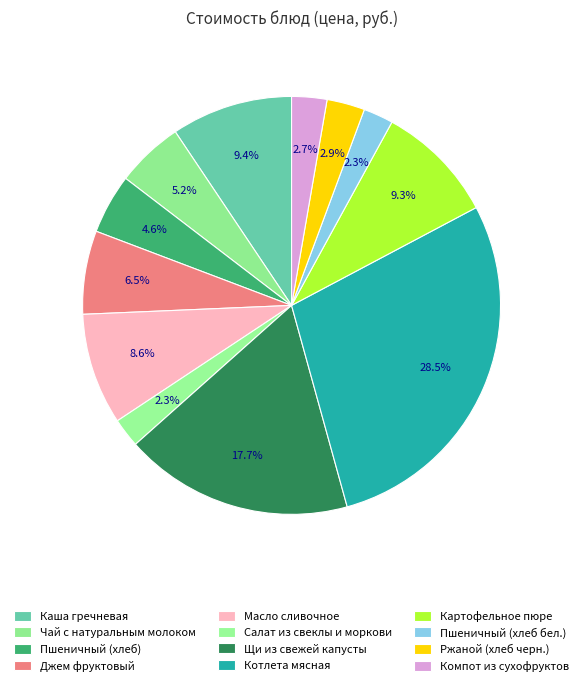

Is it true that Пшеничный (хлеб) is 14% of the pie?

False